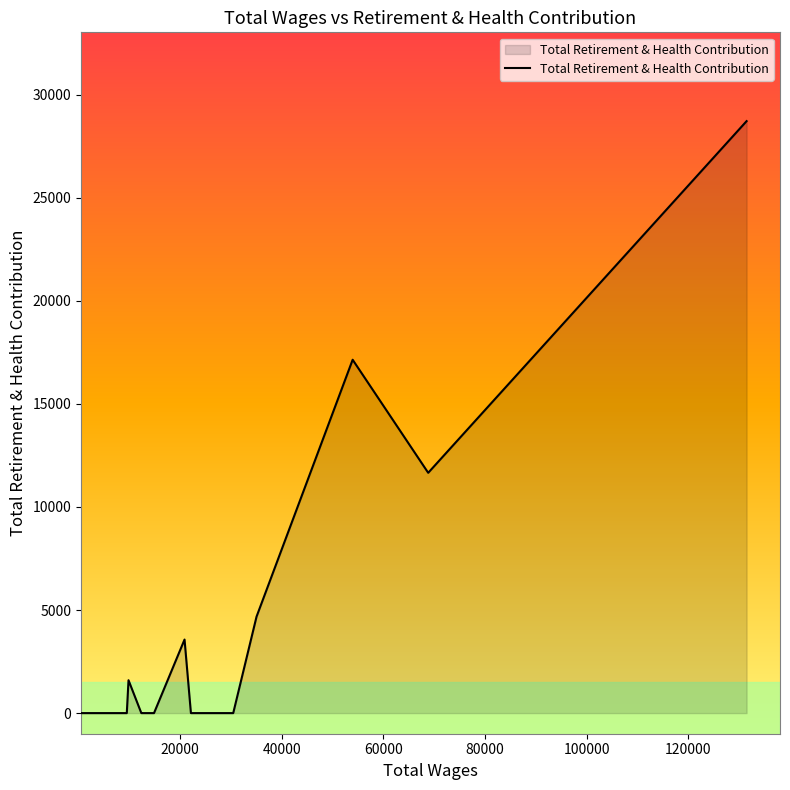

What is the greatest value displayed?

28712